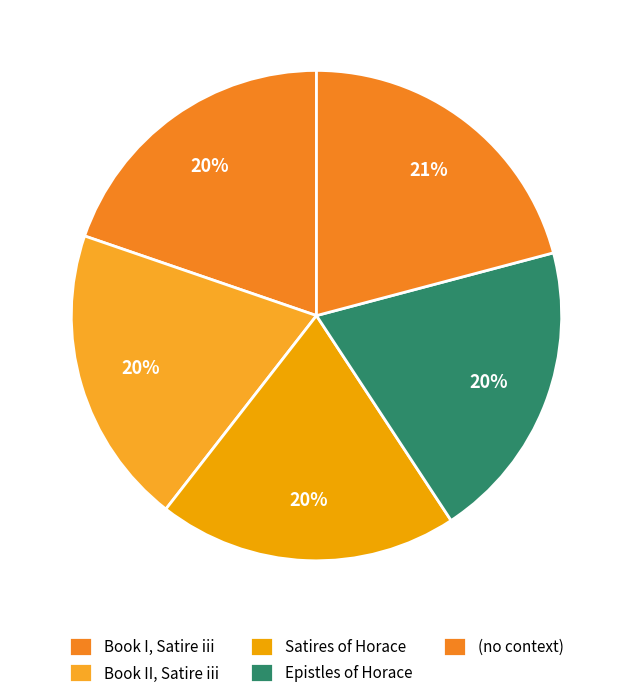

What is the smallest slice in the pie chart?

Book I, Satire iii